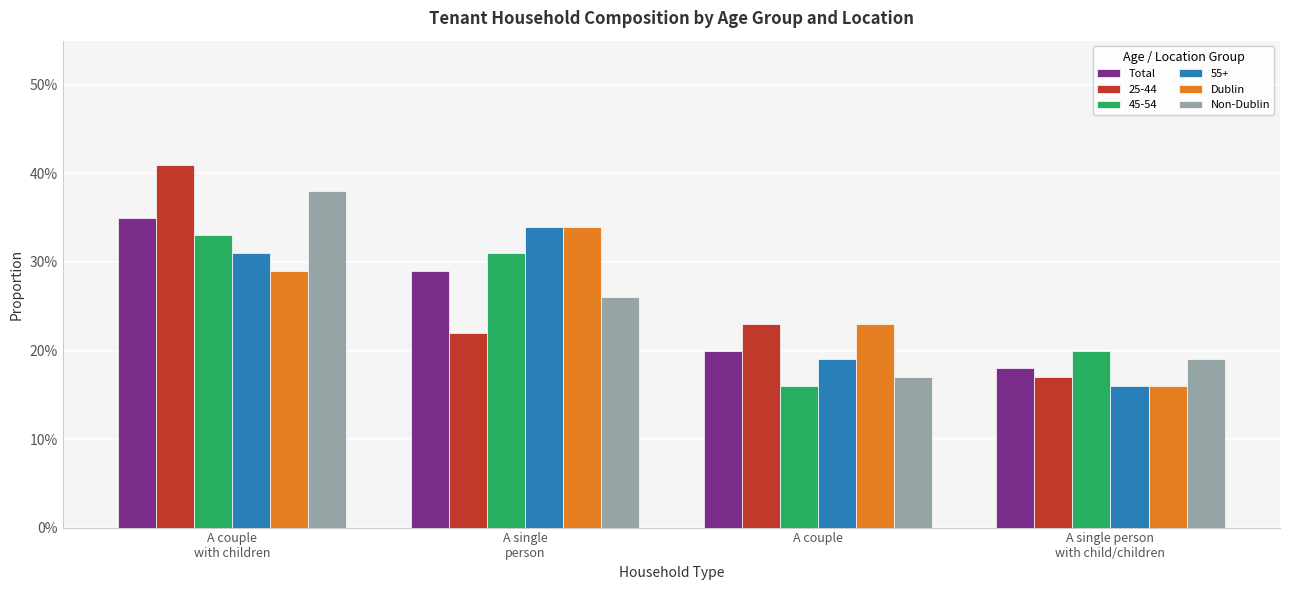

What are all the series names shown in the legend?

Total, 25-44, 45-54, 55+, Dublin, Non-Dublin